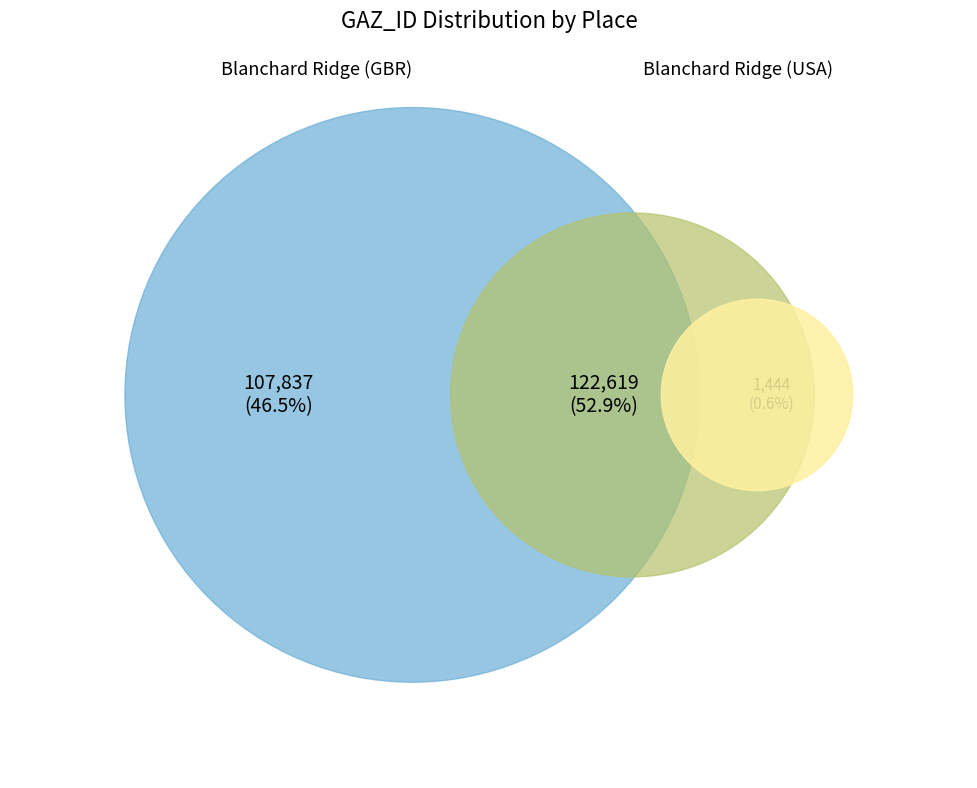

Is there any slice that represents more than half of the pie?

Yes